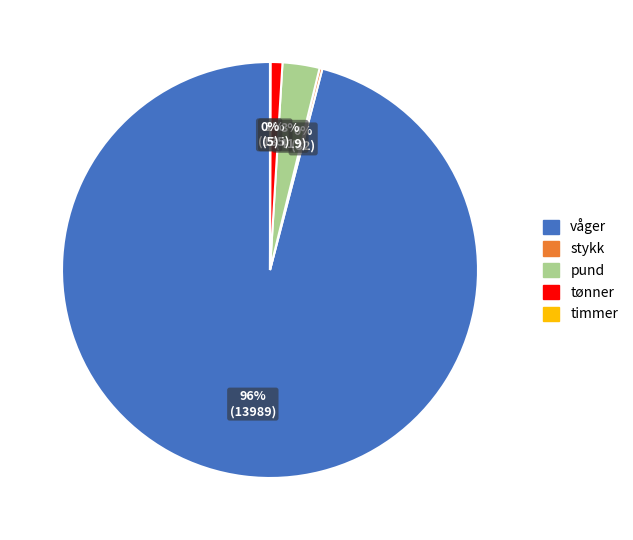

Is there a majority slice in this chart?

Yes